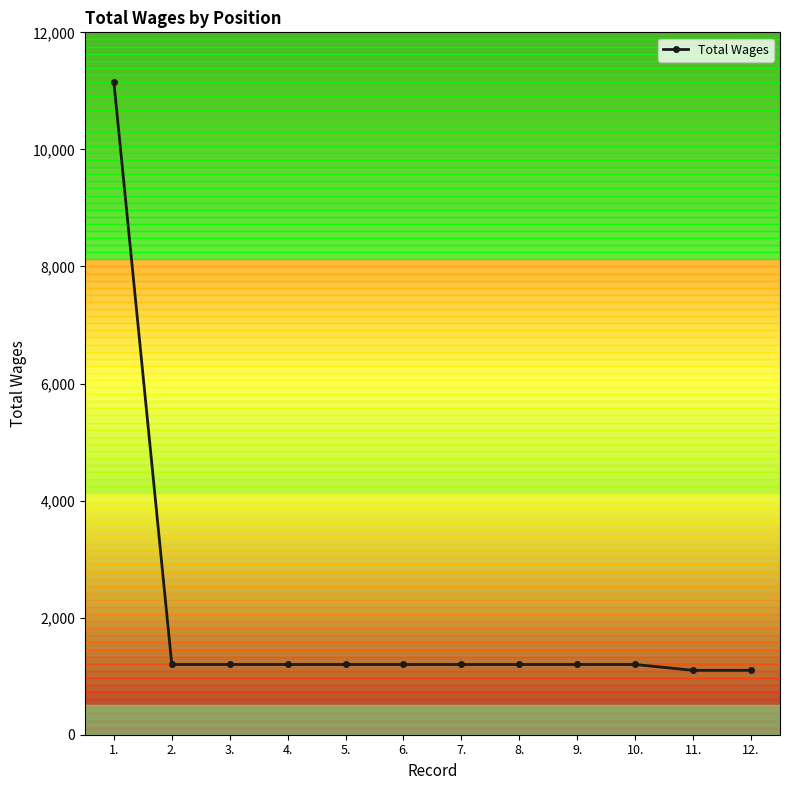

Reading right to left, transcribe all the data shown in this chart.

12.=1100	11.=1100	10.=1200	9.=1200	8.=1200	7.=1200	6.=1200	5.=1200	4.=1200	3.=1200	2.=1200	1.=11151